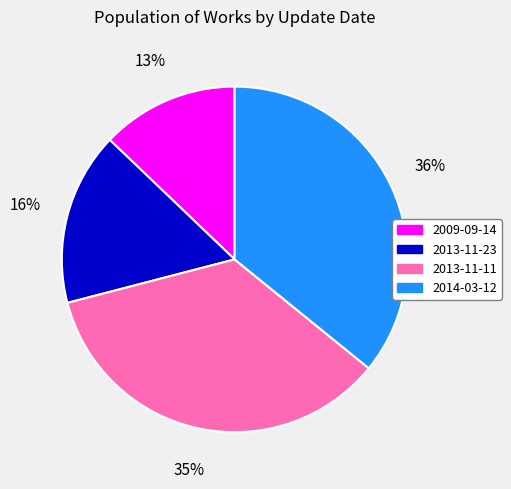

Rank the categories by value from lowest to highest.

2009-09-14, 2013-11-23, 2013-11-11, 2014-03-12